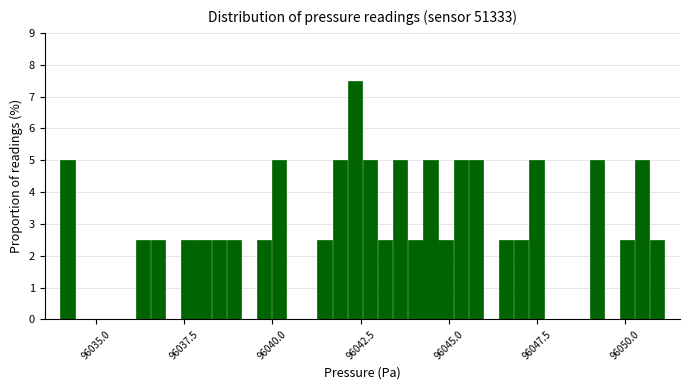

Around what value on the x-axis is the tallest bar? Give the approximate position of its centre, as read against the axis.

96042.5